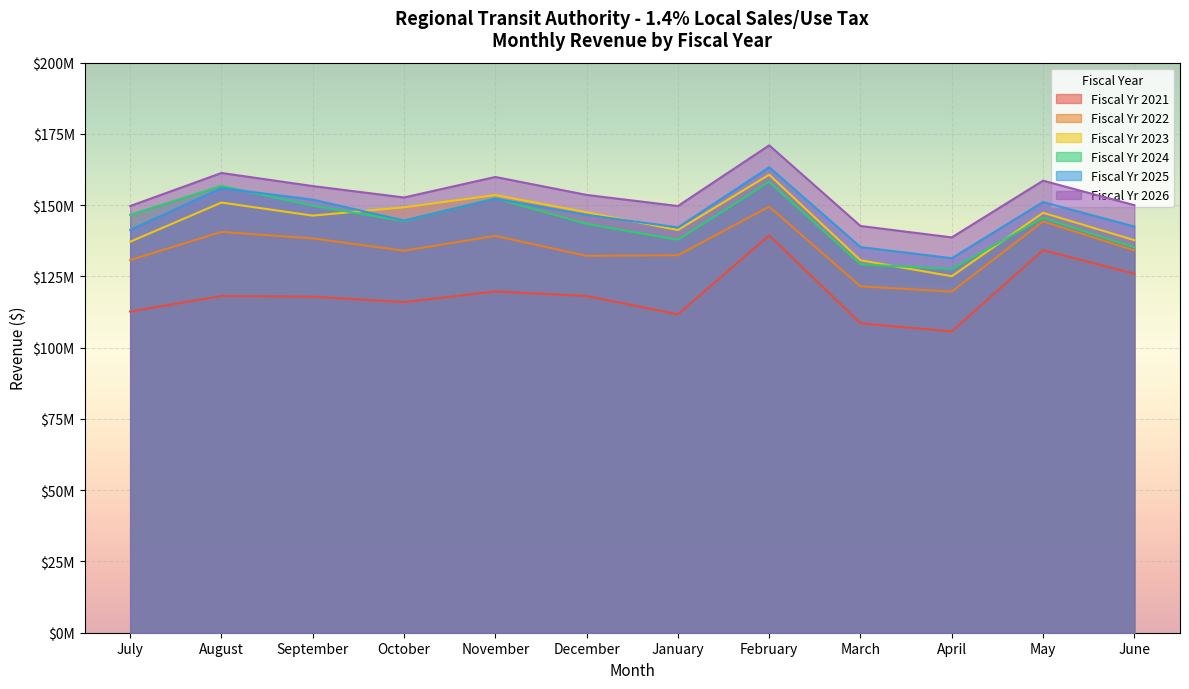

Reading left to right, transcribe all the data shown in this chart.

Fiscal Yr 2021: July=112700238	August=118131572	September=117903733	October=115995995	November=119736912	December=118124742	January=111704407	February=139387299	March=108542986	April=105703985	May=134221933	June=125953804
Fiscal Yr 2022: July=130733010	August=140634284	September=138341684	October=134022005	November=139224493	December=132217828	January=132426986	February=149467747	March=121505603	April=119676535	May=144283207	June=134143346
Fiscal Yr 2023: July=137179020	August=150923346	September=146339689	October=149252840	November=153545252	December=147515720	January=141279284	February=160699131	March=130675947	April=125065517	May=147336440	June=137730653
Fiscal Yr 2024: July=146631322	August=156758525	September=149808197	October=144418926	November=152433996	December=143447786	January=137852903	February=158209949	March=129237916	April=127601219	May=145531004	June=135176015
Fiscal Yr 2025: July=141325682	August=155978711	September=151958583	October=144630422	November=152300000	December=146600000	January=142200000	February=163300000	March=135300000	April=131400000	May=151100000	June=142500000
Fiscal Yr 2026: July=149700000	August=161300000	September=156700000	October=152700000	November=159900000	December=153600000	January=149700000	February=171000000	March=142700000	April=138700000	May=158600000	June=150000000